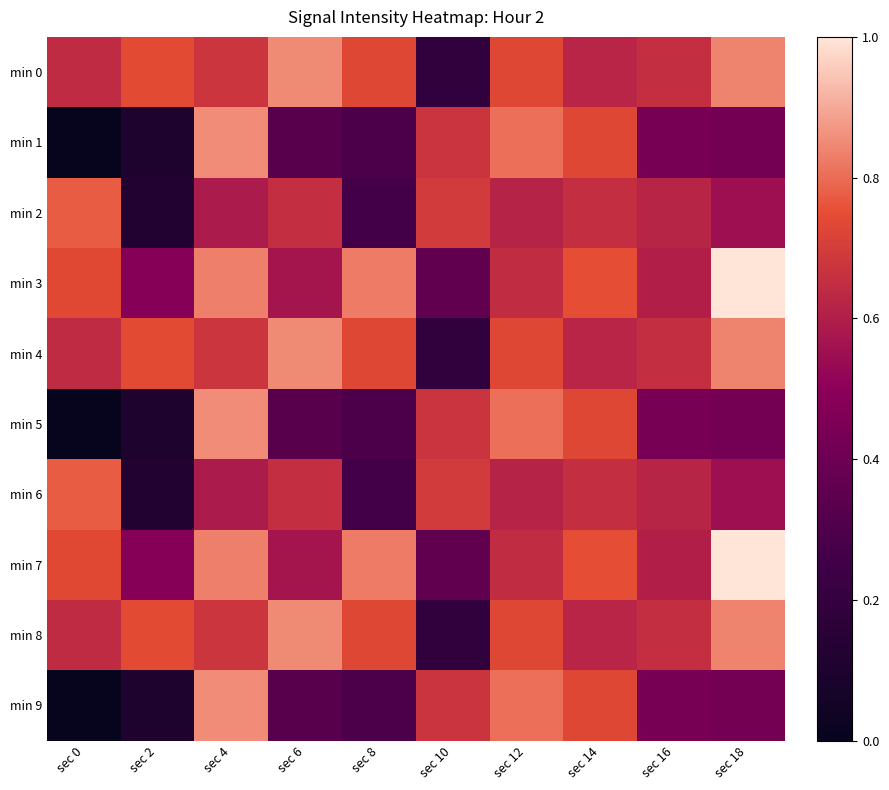

Which series has the largest range (max minus min)?

min 1